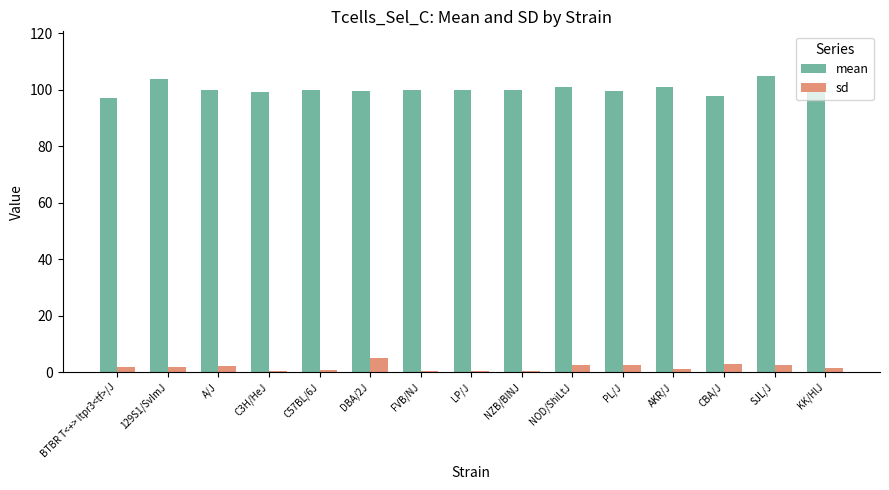

What is the greatest value displayed?

105.0